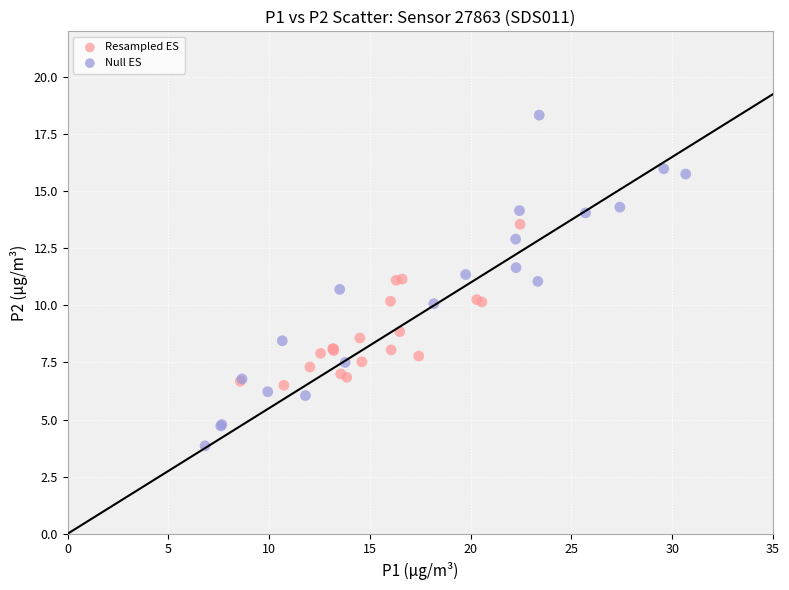

Which series contains the highest Y value?

Null ES